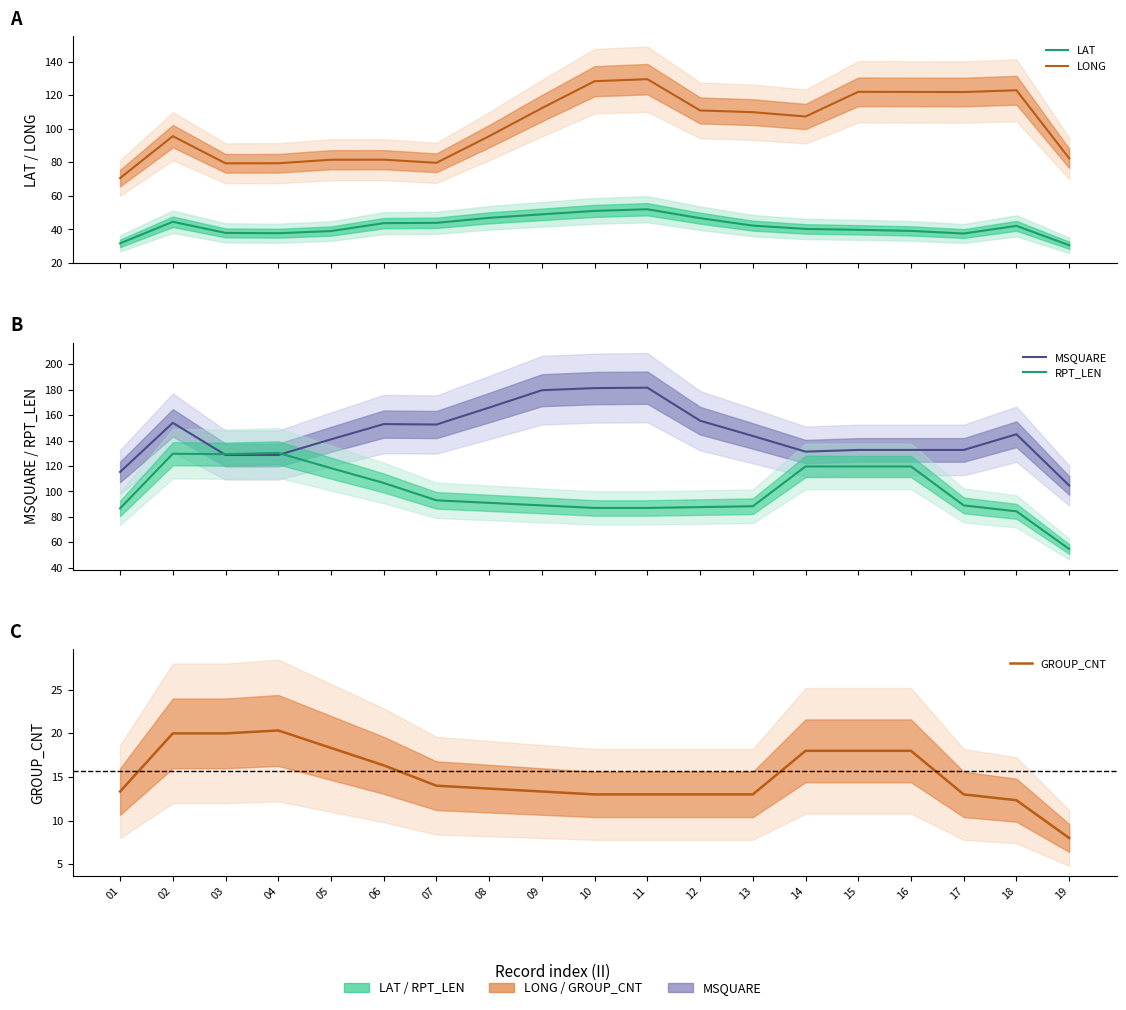

What is the difference between the LAT values at 02 and 08?

2.3